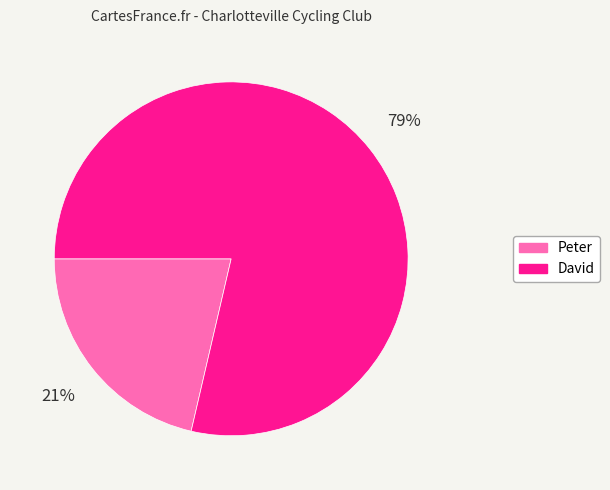

To the nearest percent, what portion does David represent?

79%